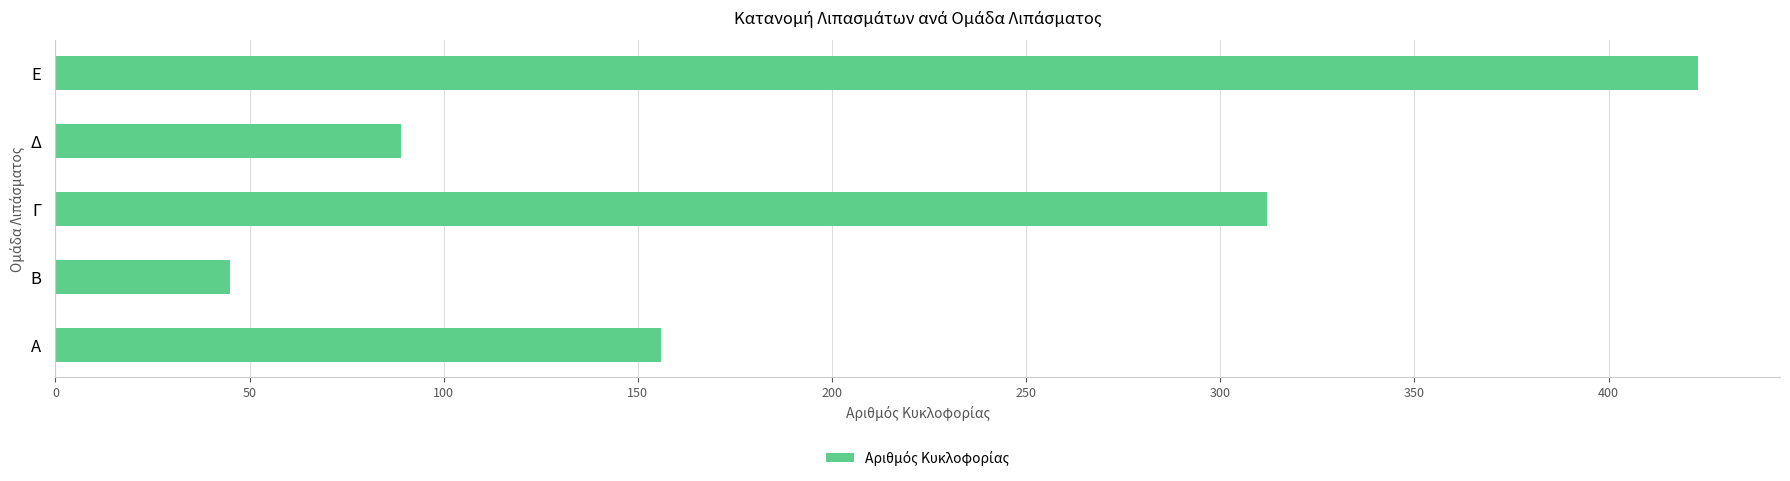

What is the approximate value at Α?

156